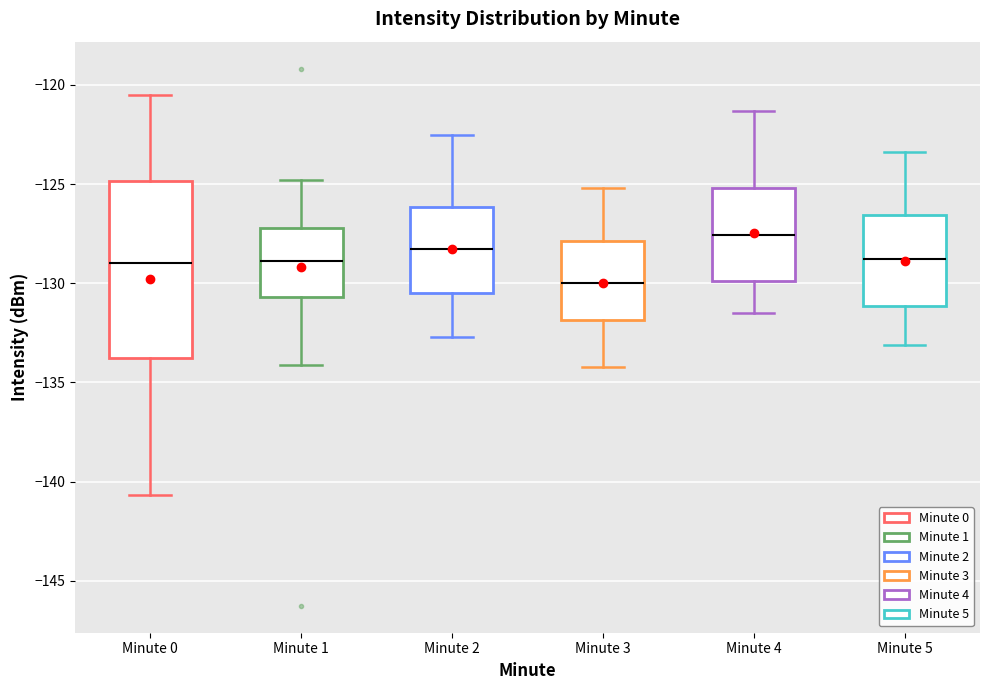

Reading left to right, read every box against the y-axis: the position of its median line, the range the box covers, and the ends of its whiskers. The values are not printed on the chart, so give them approximately, as read against the axis.

Minute 0: median -129.0, box -134.0 to -125.0, whiskers -140.5 to -120.5
Minute 1: median -129.0, box -130.5 to -127.0, whiskers -134.0 to -125.0
Minute 2: median -128.0, box -130.5 to -126.0, whiskers -132.5 to -122.5
Minute 3: median -130.0, box -132.0 to -128.0, whiskers -134.0 to -125.0
Minute 4: median -127.5, box -130.0 to -125.0, whiskers -131.5 to -121.5
Minute 5: median -129.0, box -131.0 to -126.5, whiskers -133.0 to -123.5